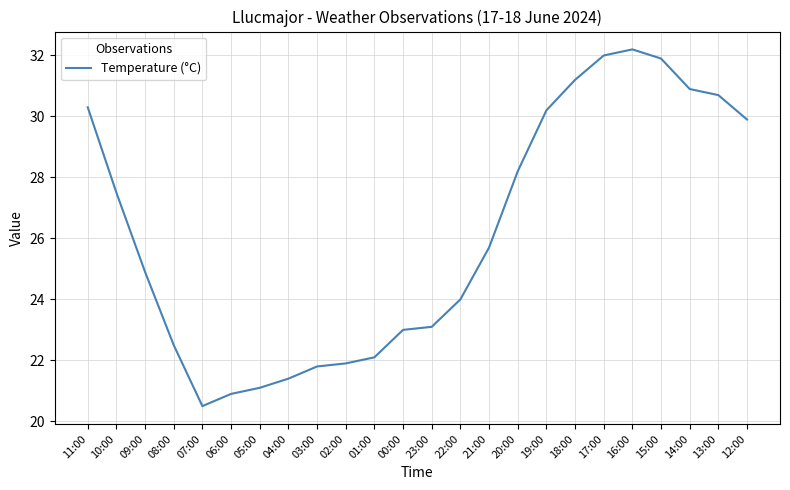

Where is the first local minimum?

07:00